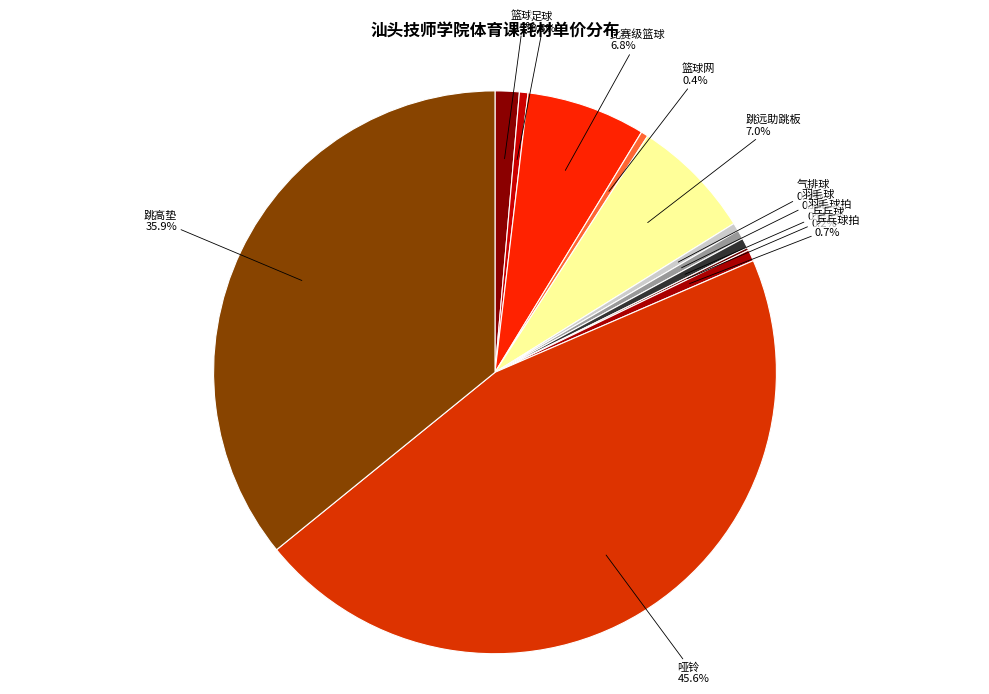

Do 气排球 and 羽毛球拍 together represent more than half of the pie?

No